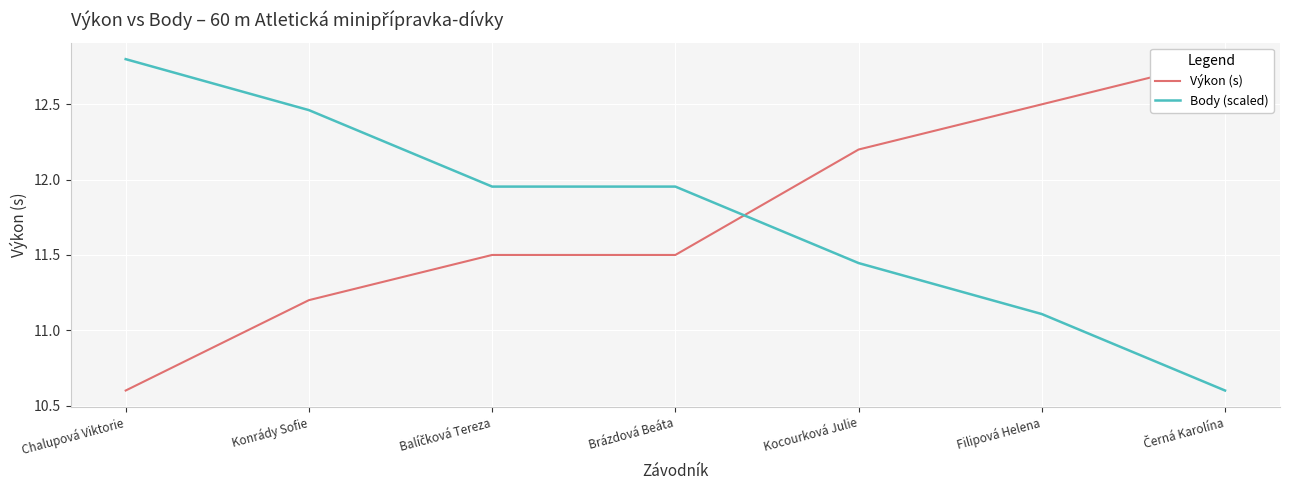

List the series in order of their overall mean, highest first.

Body (scaled), Výkon (s)